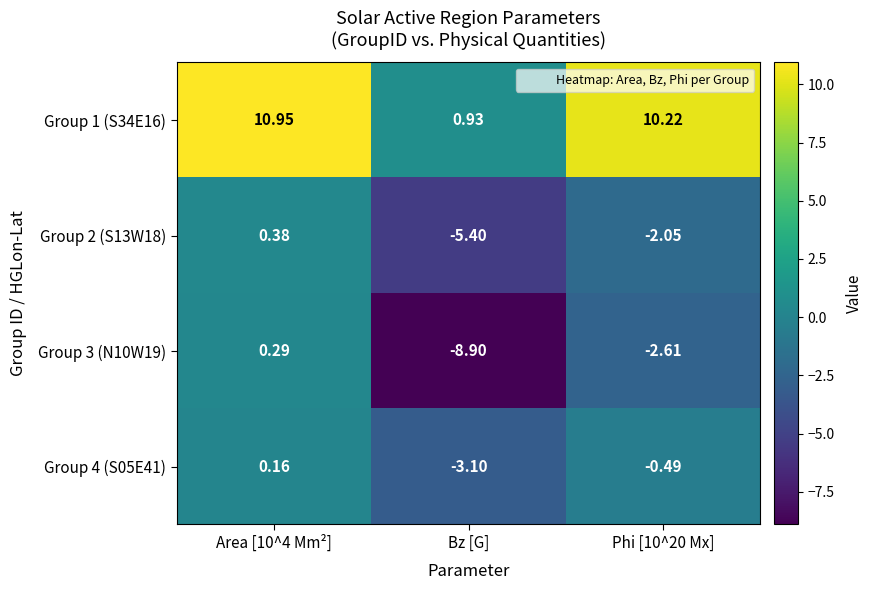

Is the value of Group 2 (S13W18) at Bz [G] greater than the value of Group 4 (S05E41) at Area [10^4 Mm²]?

No